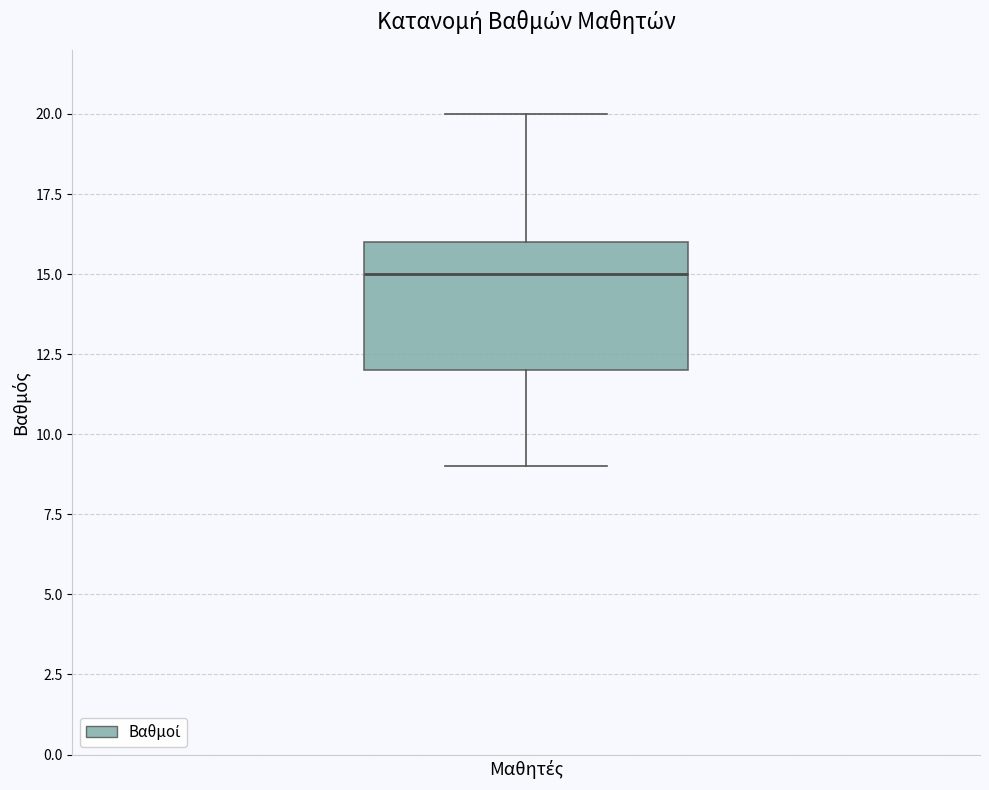

Read this box plot against the y-axis: the position of the median line, the range covered by the box, and the ends of both whiskers. The values are not printed on the chart, so give them approximately, as read against the axis.

median 15, box 12 to 16, whiskers 9 to 20